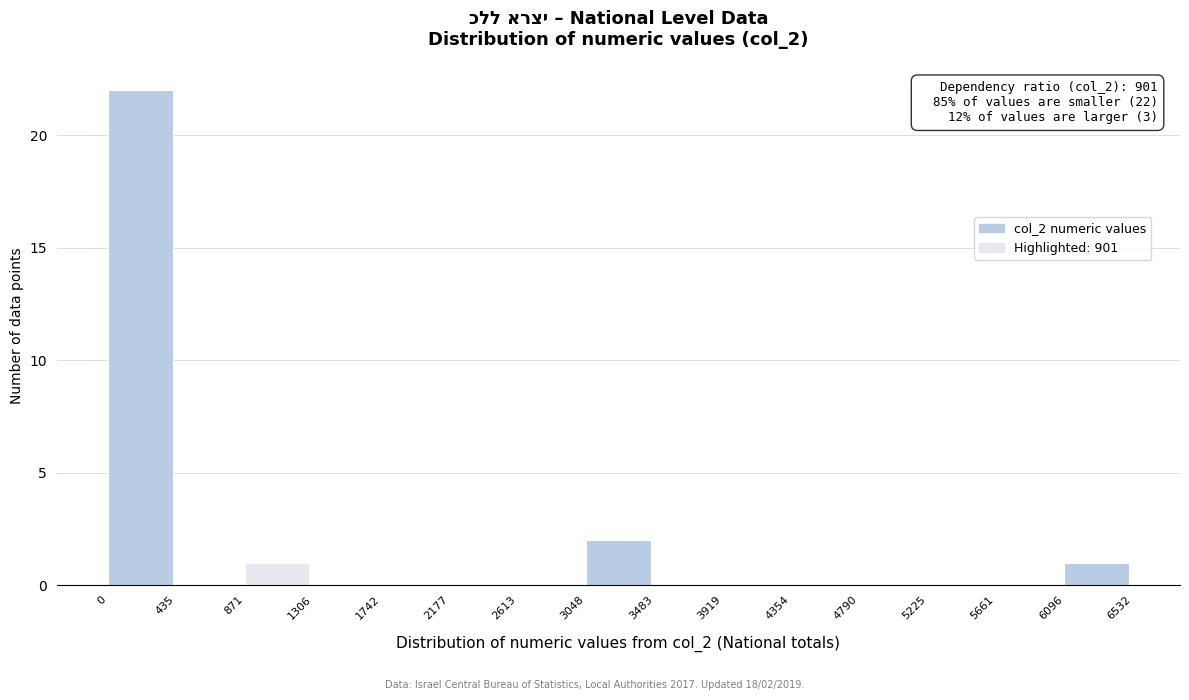

Over which range of the x-axis is the bar tallest?

0 to 435